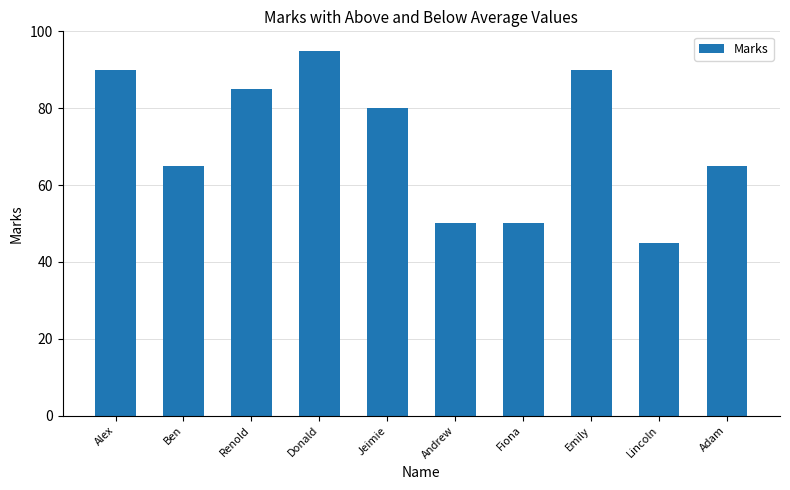

Reading left to right, what are all the values shown in this chart?

Alex=90	Ben=65	Renold=85	Donald=95	Jeimie=80	Andrew=50	Fiona=50	Emily=90	Lincoln=45	Adam=65